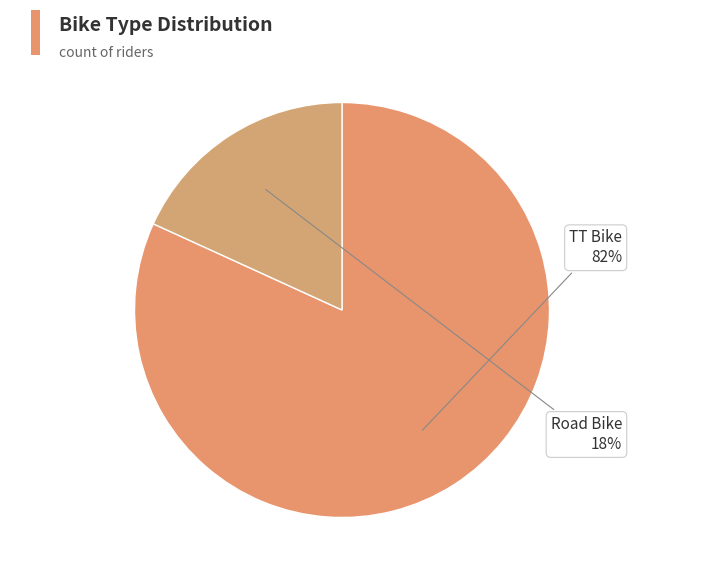

Which category has the biggest portion of the pie?

TT Bike